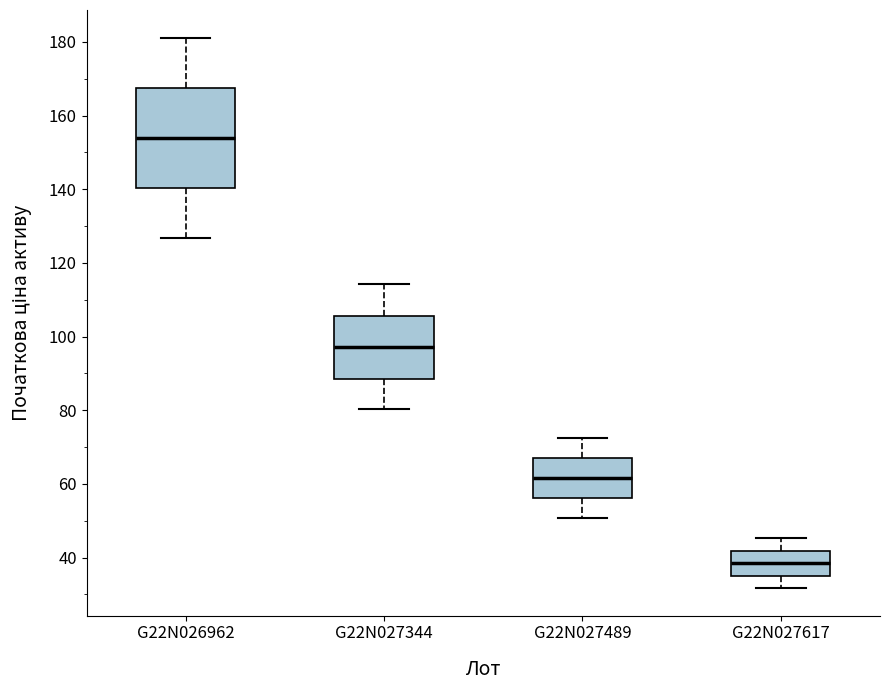

Where is the upper edge of the box for G22N026962 on the y-axis? The values are not printed on the chart, so give them approximately, as read against the axis.

168